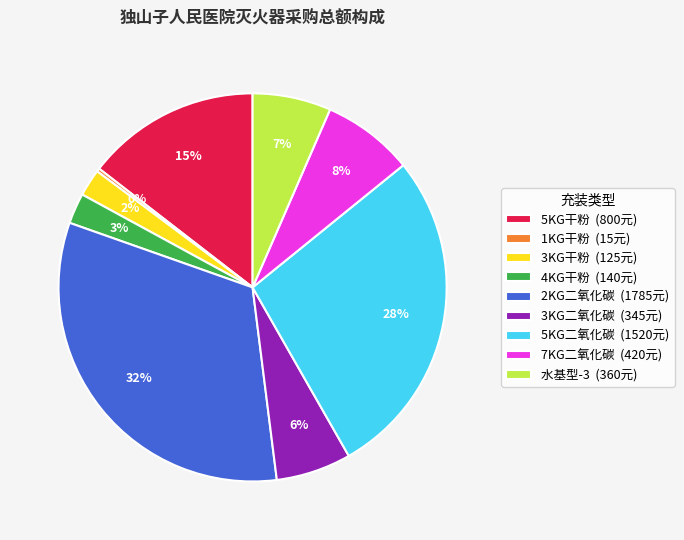

Which slice is the largest?

2KG二氧化碳